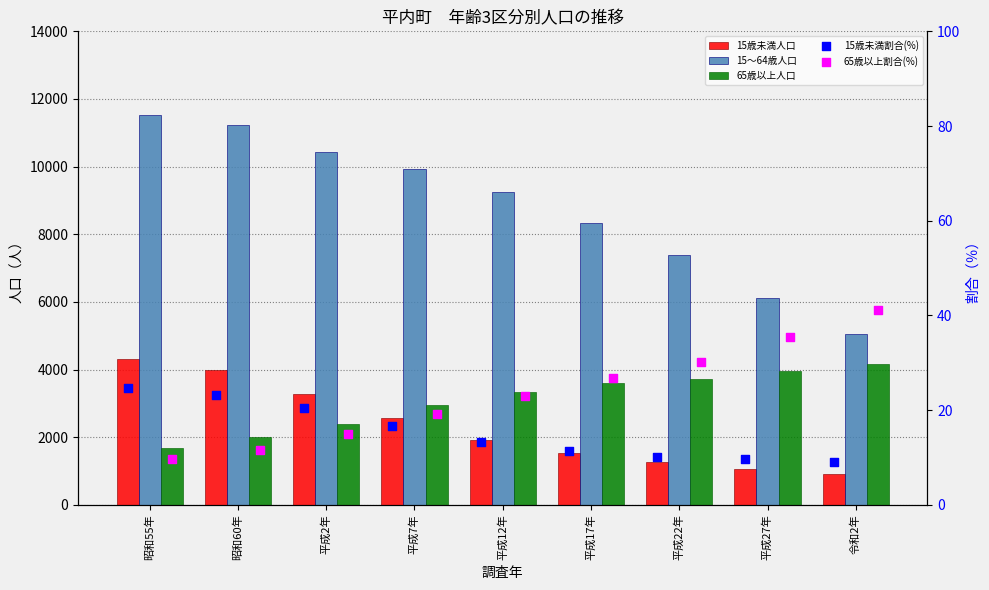

What is the total value across all series at 平成7年?

15476.8